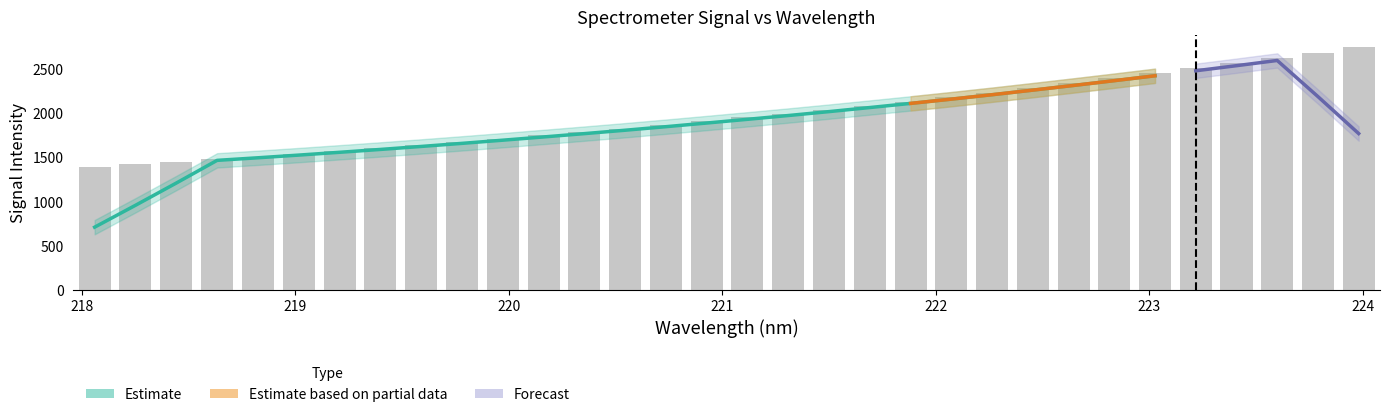

Between 218.2508 and 222.8355, which is larger?

222.8355